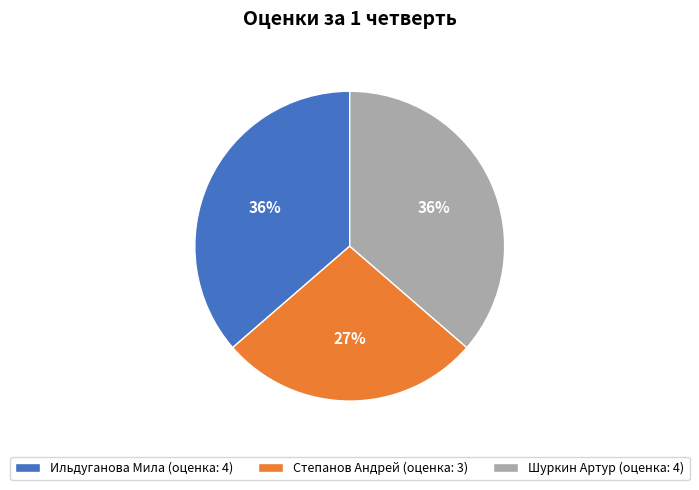

Is Ильдуганова Мила the majority of the pie?

No